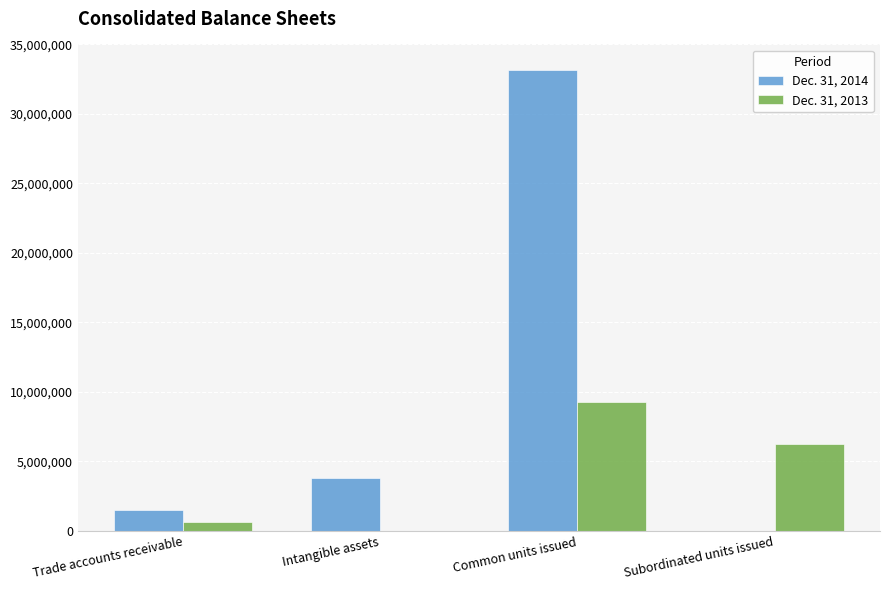

What is the average value of the Dec. 31, 2013 series?

4028615